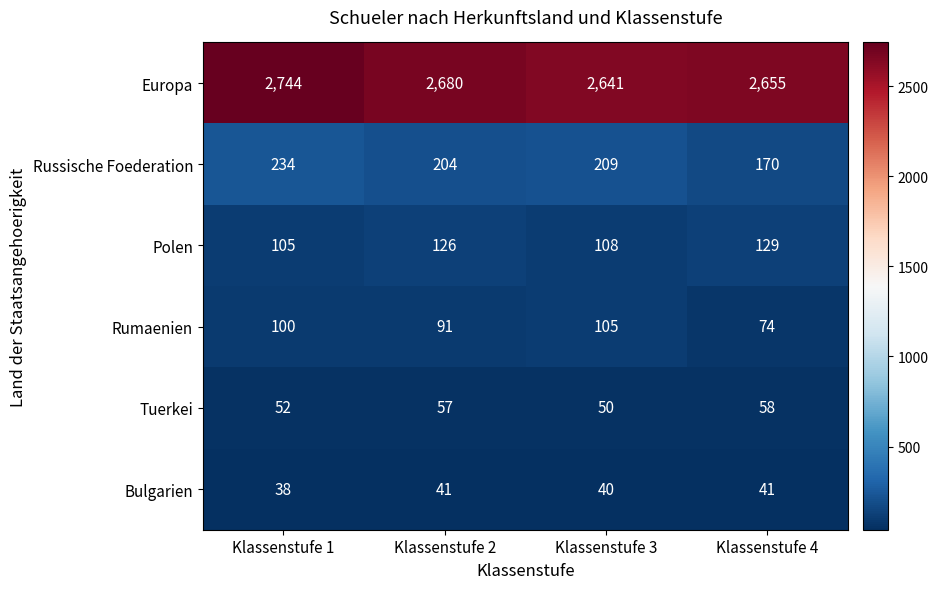

True or false: Bulgarien has a value of 60 at Klassenstufe 3.

False